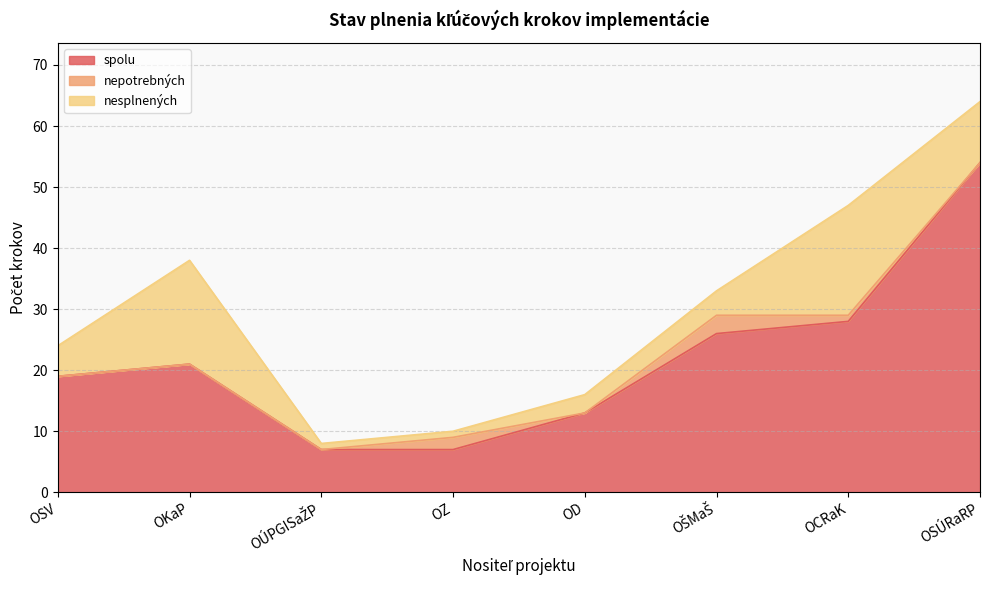

What is the label of the 4th point from the right?

OD